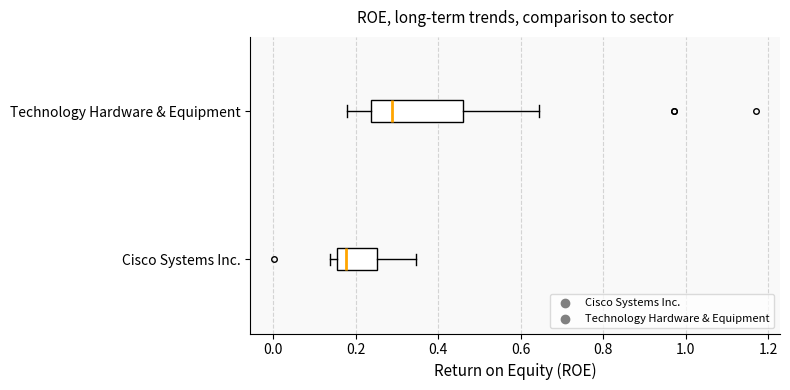

Reading bottom to top, read every box against the x-axis: the position of its median line, the range the box covers, and the ends of its whiskers. The values are not printed on the chart, so give them approximately, as read against the axis.

Cisco Systems Inc.: median 0.18, box 0.16 to 0.26, whiskers 0.14 to 0.34
Technology Hardware & Equipment: median 0.28, box 0.24 to 0.46, whiskers 0.18 to 0.64